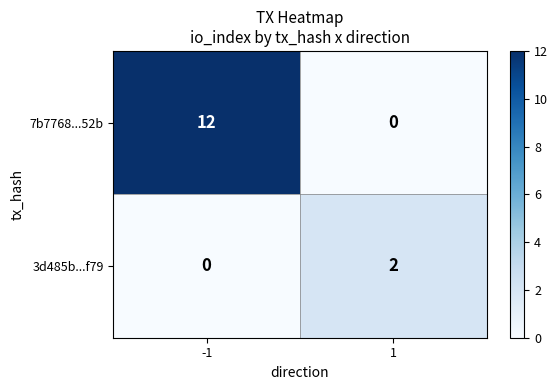

What is the greatest value displayed?

12